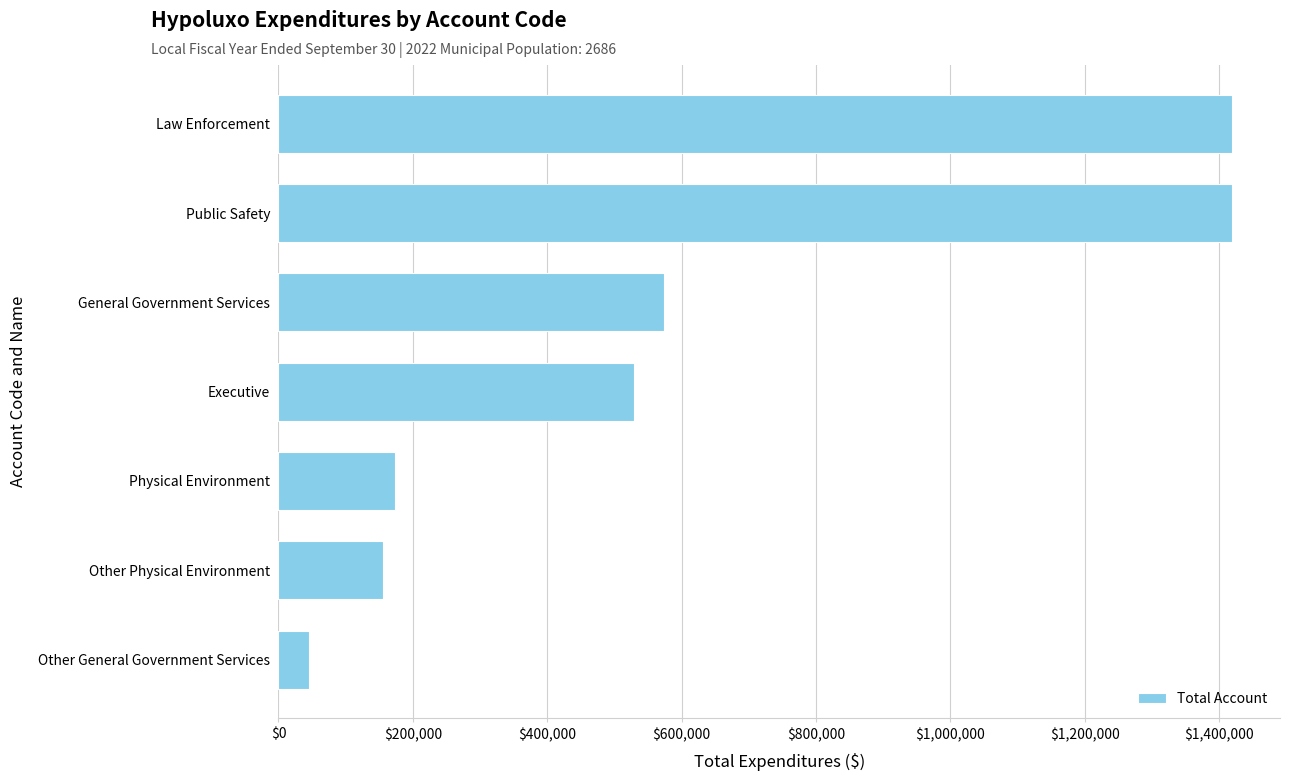

Where is the data nearest to the value 732526?

General Government Services